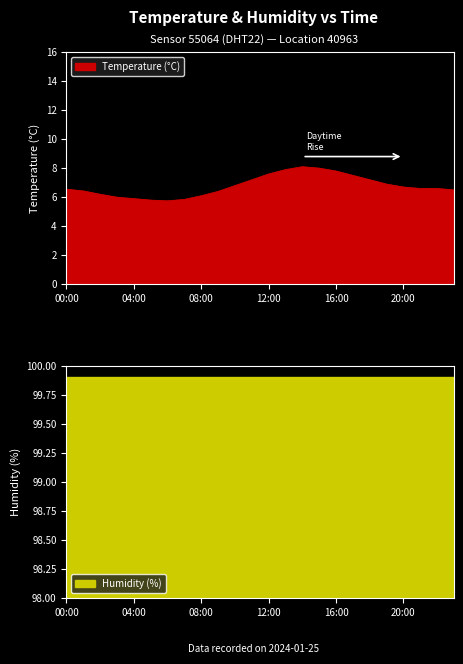

Count the number of values greater than 6.

19